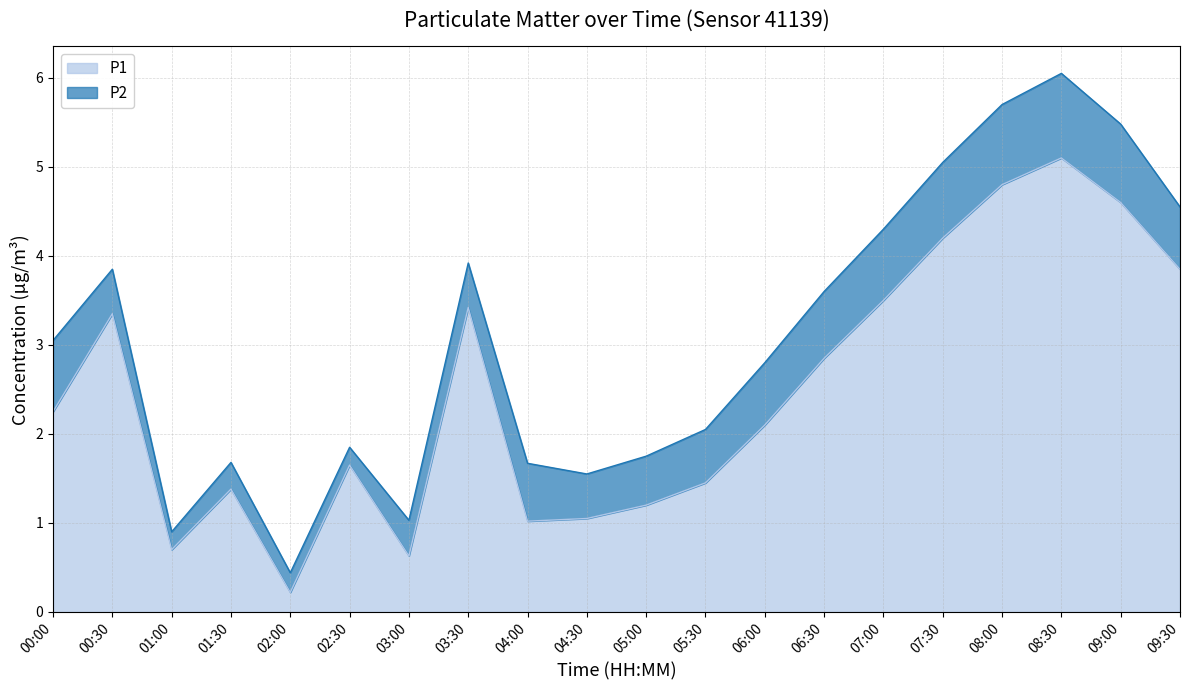

What is the difference between the maximum and minimum values?

4.9